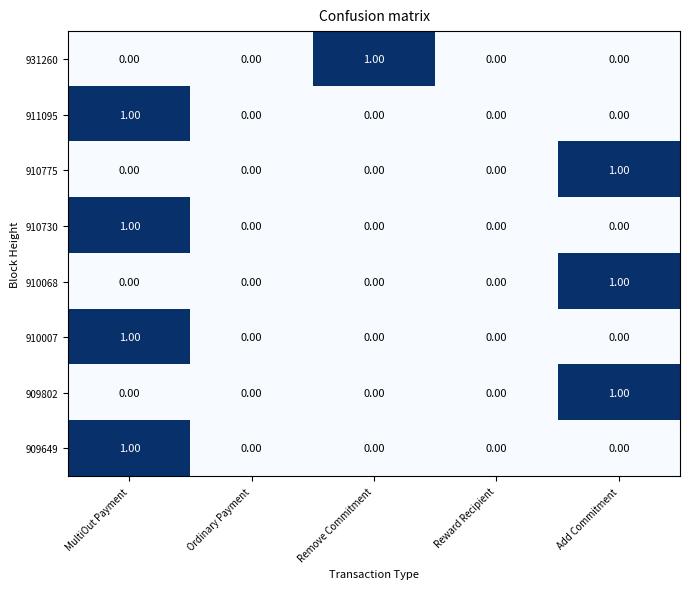

At which category is the sum across all series the highest?

MultiOut Payment